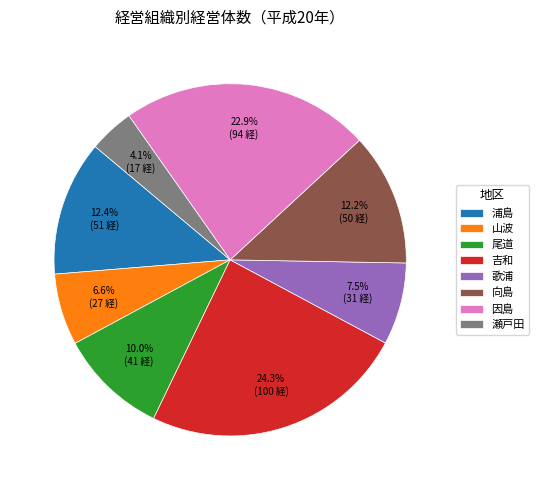

Approximately how many times larger is the value at 因島 compared to 尾道?

2.3